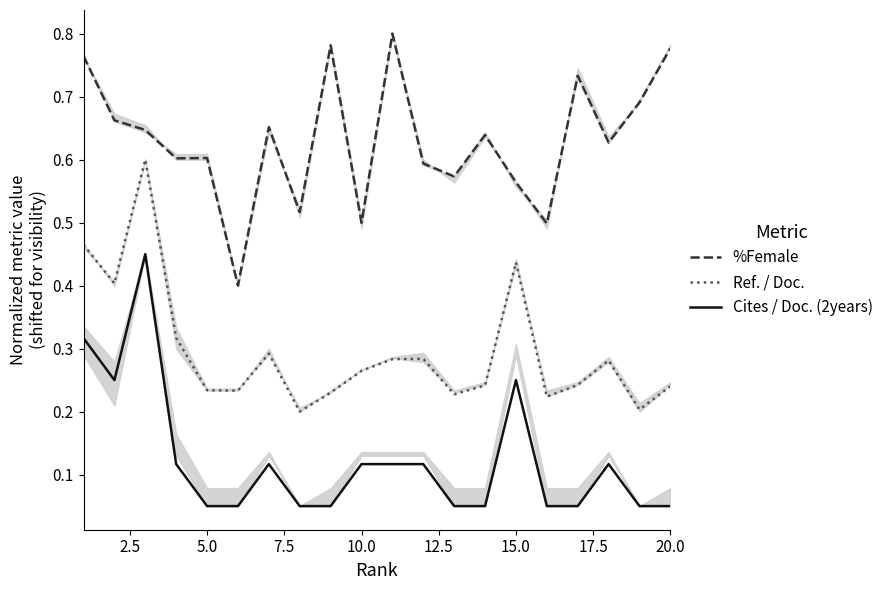

What is the difference between the second highest and second lowest values in the Ref. / Doc. series?

0.3